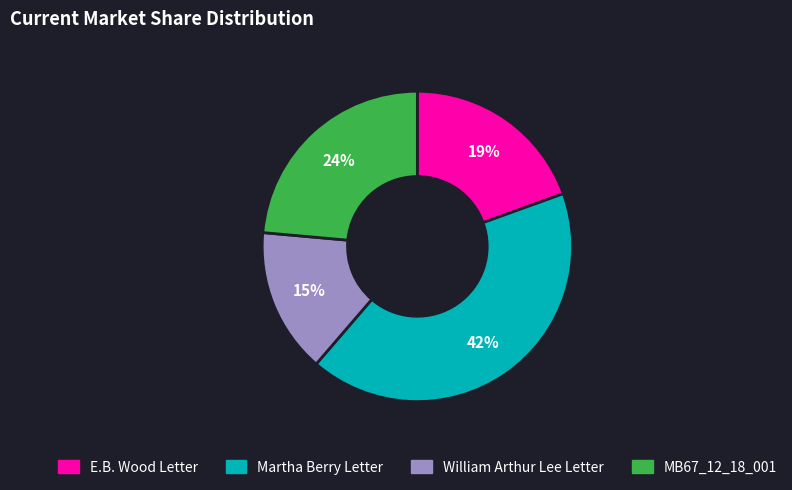

To the nearest percent, what is the difference between the largest and smallest slice percentages?

27%